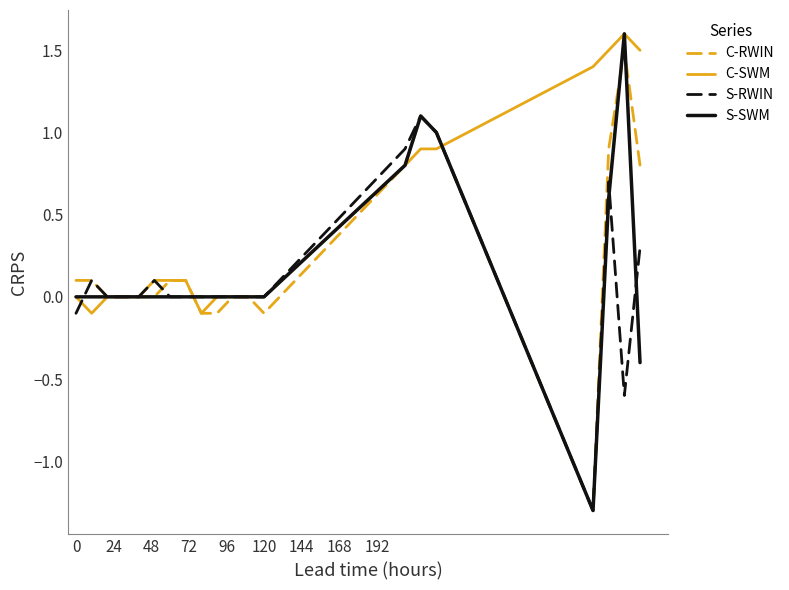

What is the minimum value shown in the chart?

-1.3